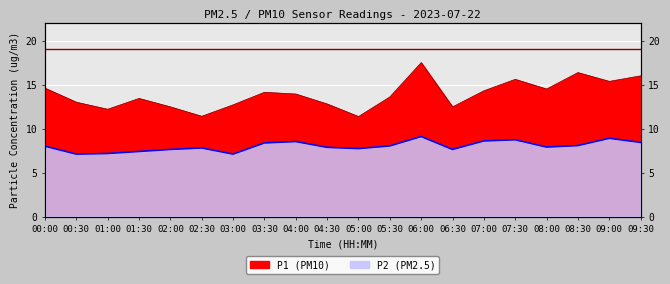

What is the difference between the maximum and minimum values in the P2 series?

2.0